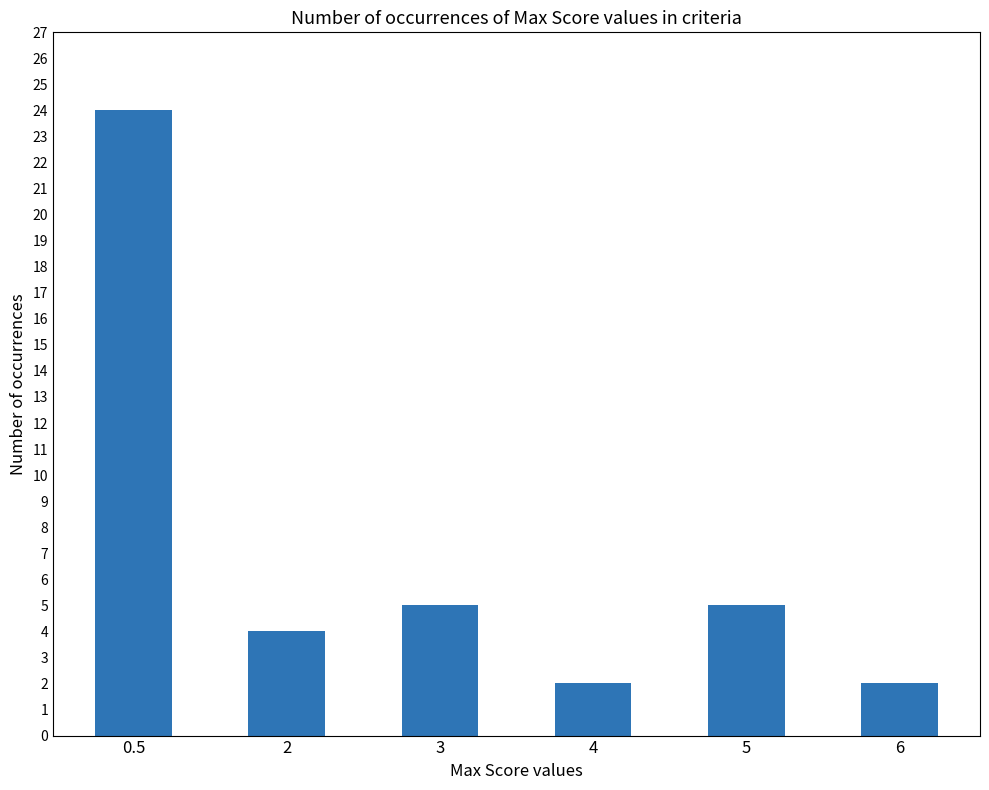

What is the value of the 2nd bar from the left?

4